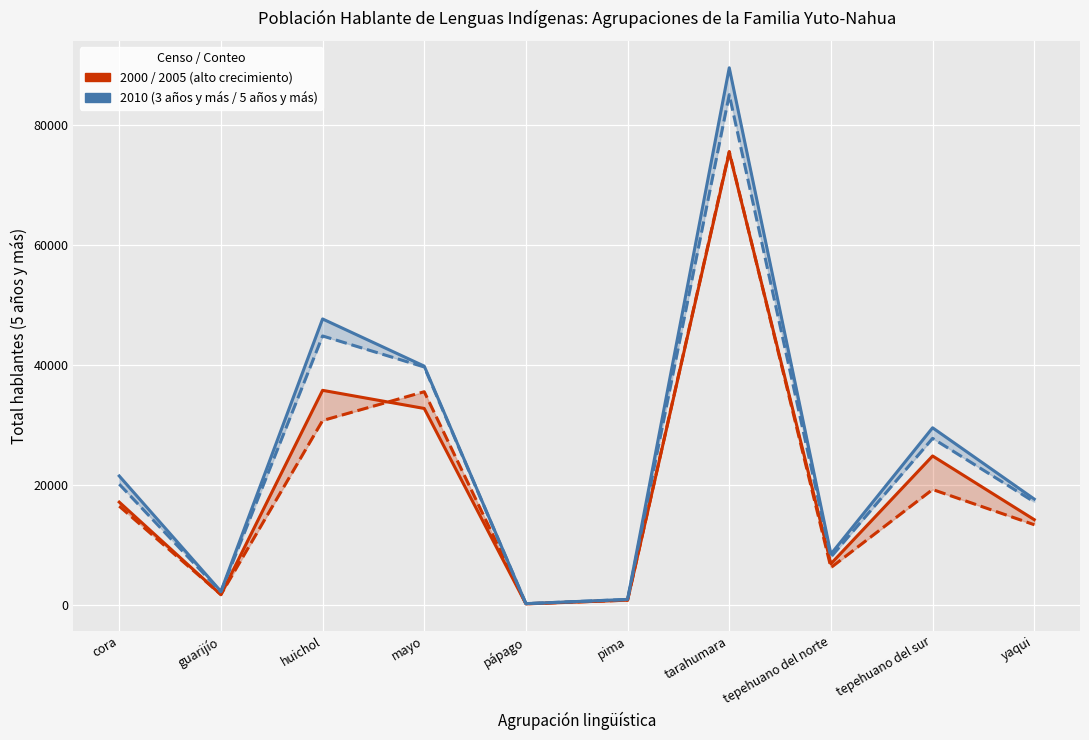

How many categories are shown in the chart?

10